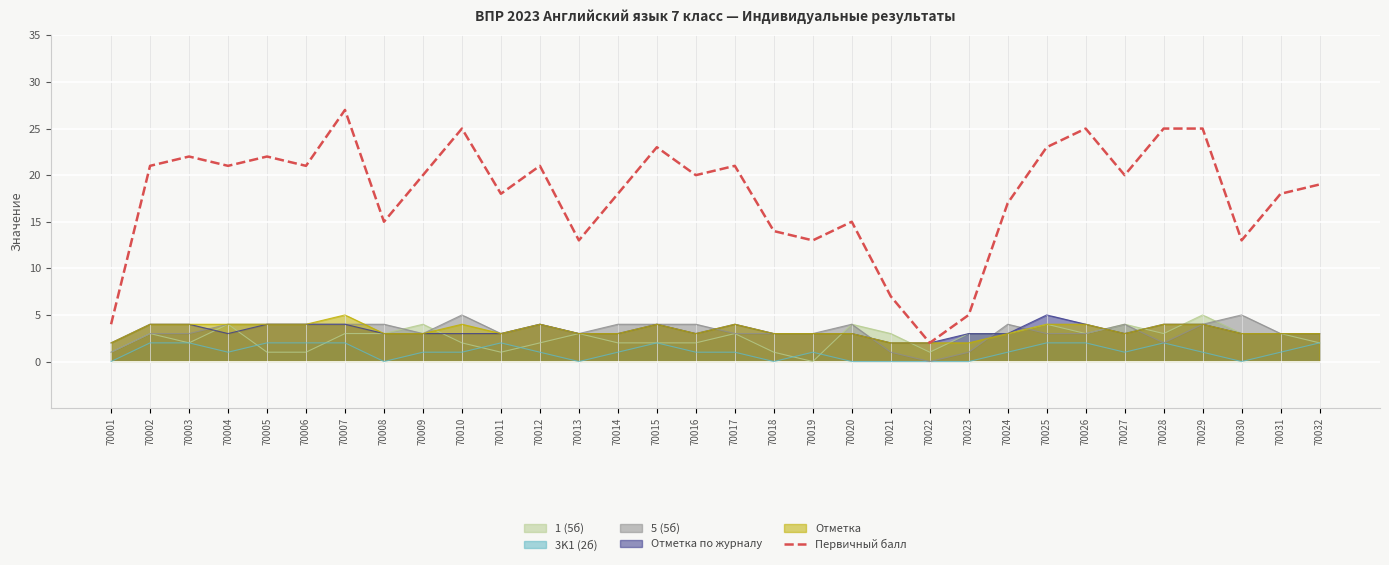

What is the value of the 13th point from the left?

13